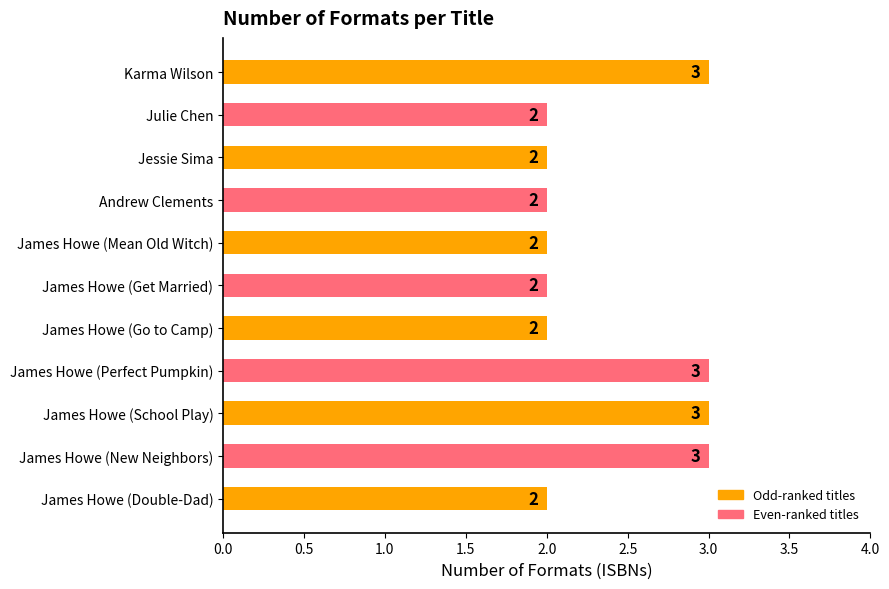

What is the difference between the maximum and second lowest values?

1